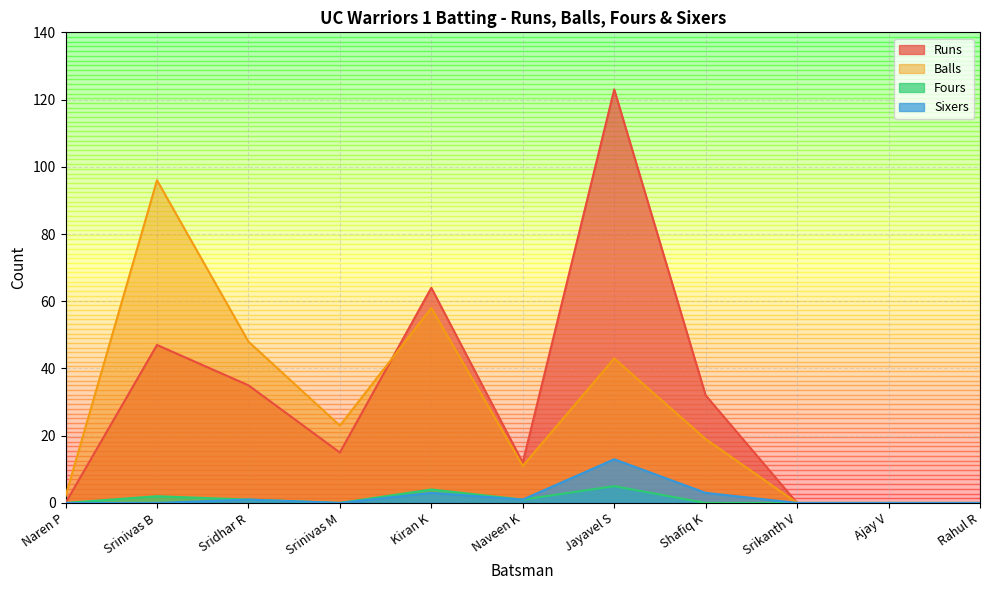

Is it true that Fours equals 0 at Srikanth V?

True